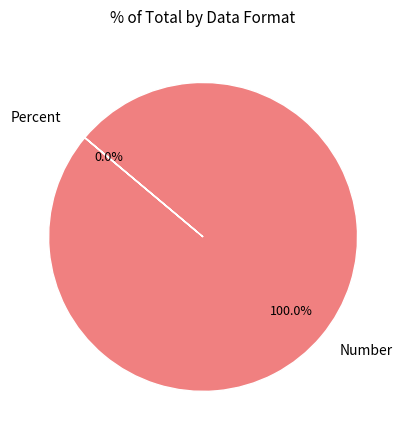

True or false: Percent accounts for 12% of the total.

False